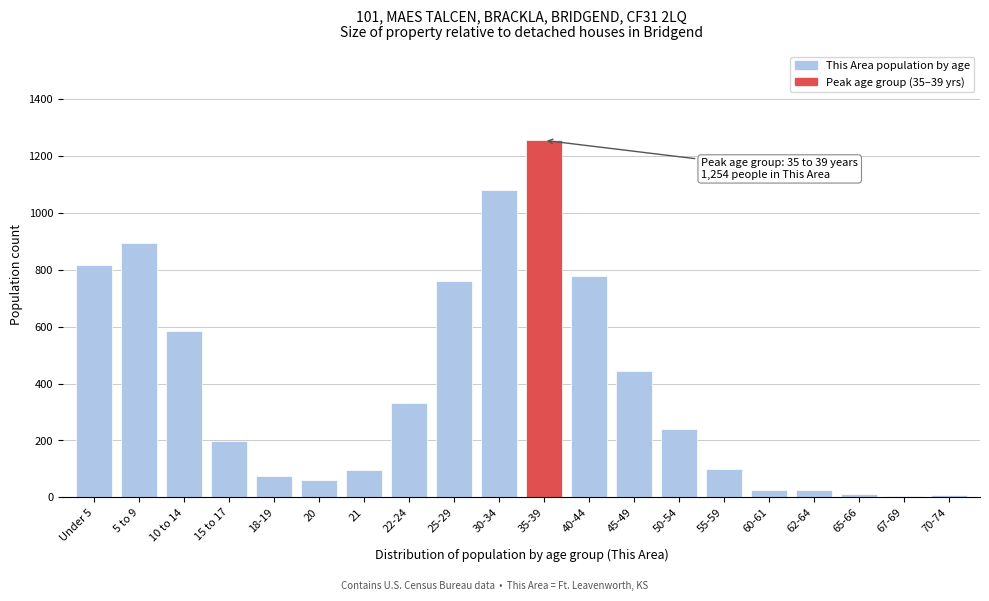

What is the sum of all values?

7803